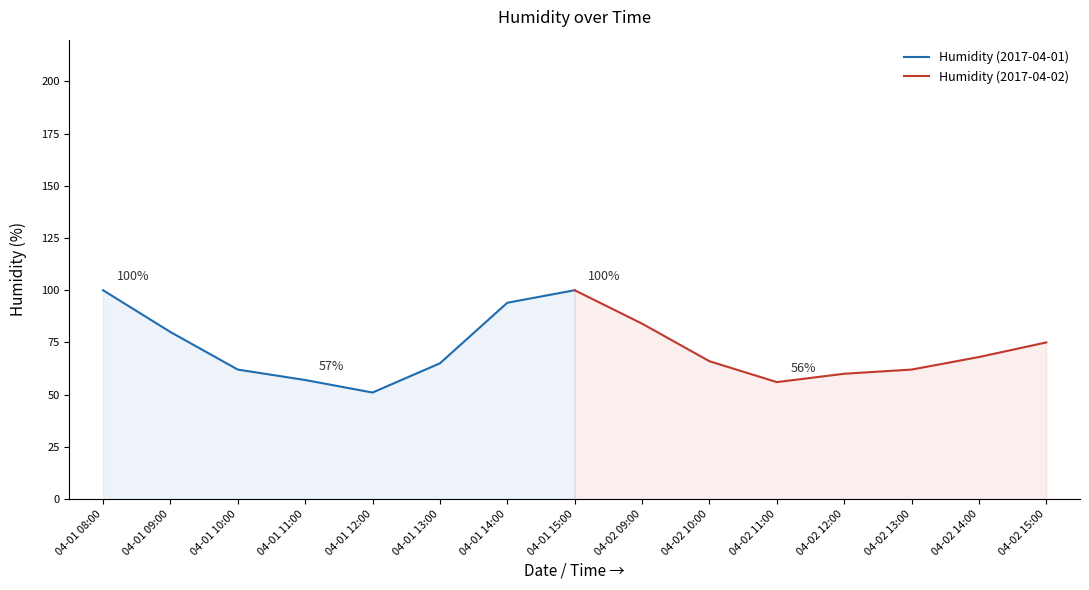

The Humidity (2017-04-01) series shows 16 at 04-01 13:00. True or false?

False